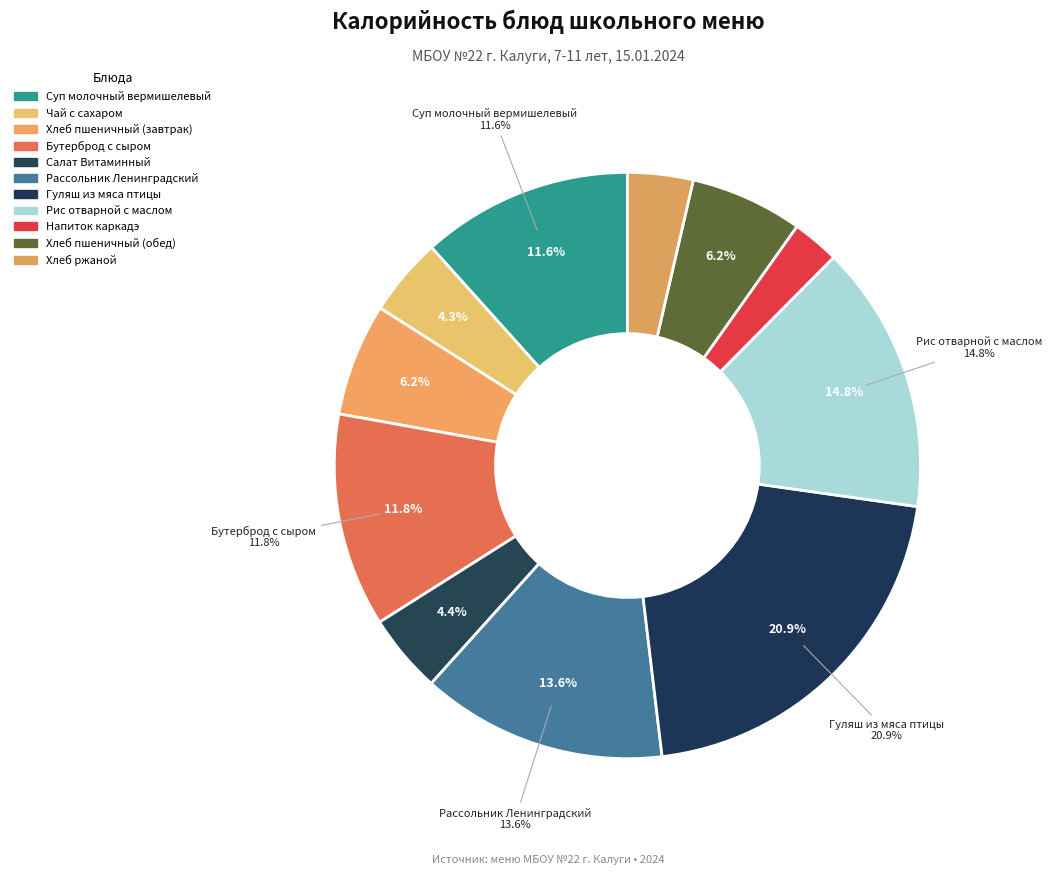

Count the number of slices in the pie.

11